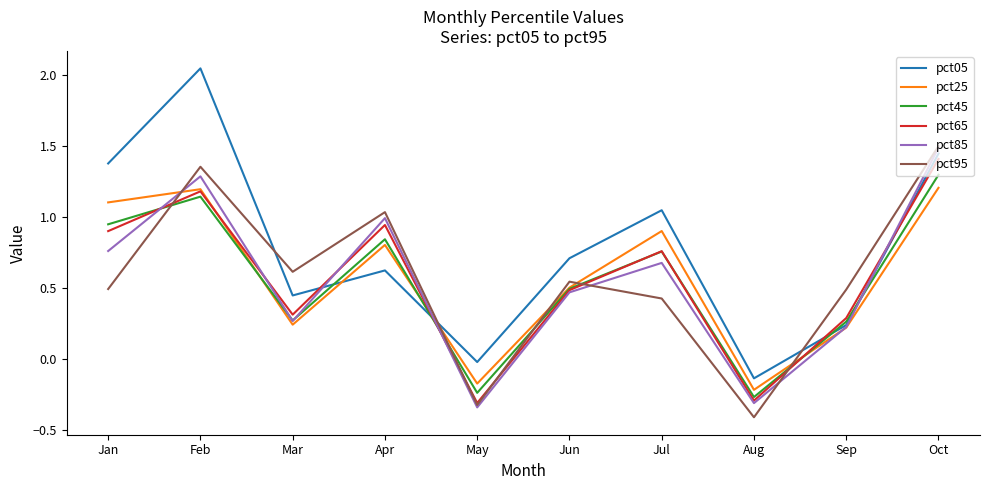

What are all the series names shown in the legend?

pct05, pct25, pct45, pct65, pct85, pct95